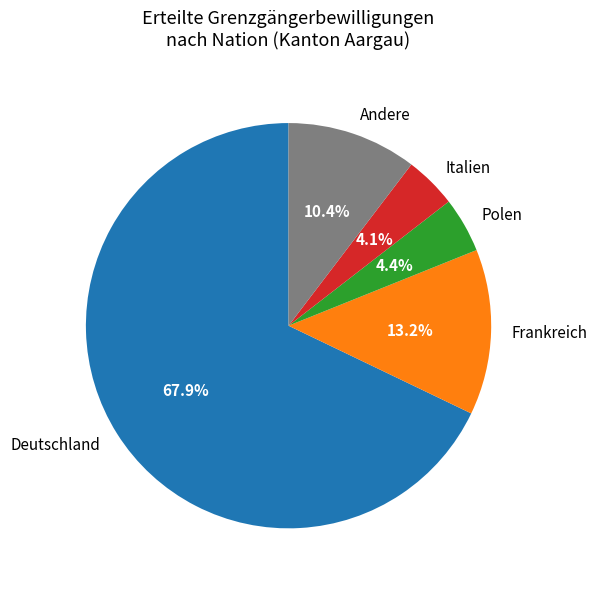

Does any single category account for the majority?

Yes